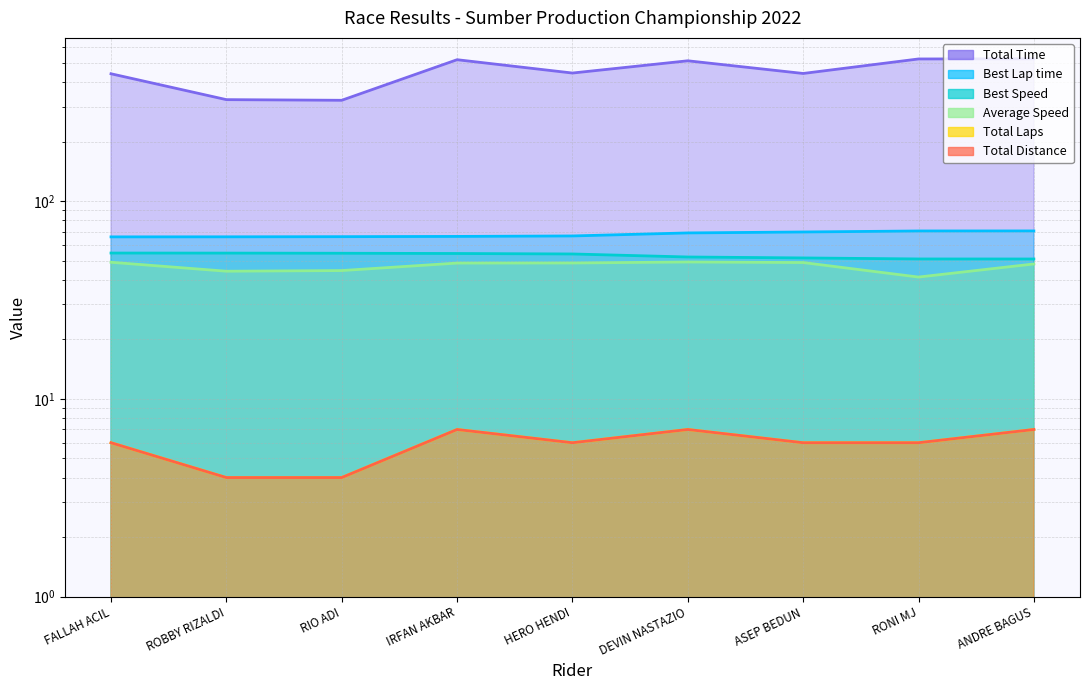

How many series are shown in this chart?

6